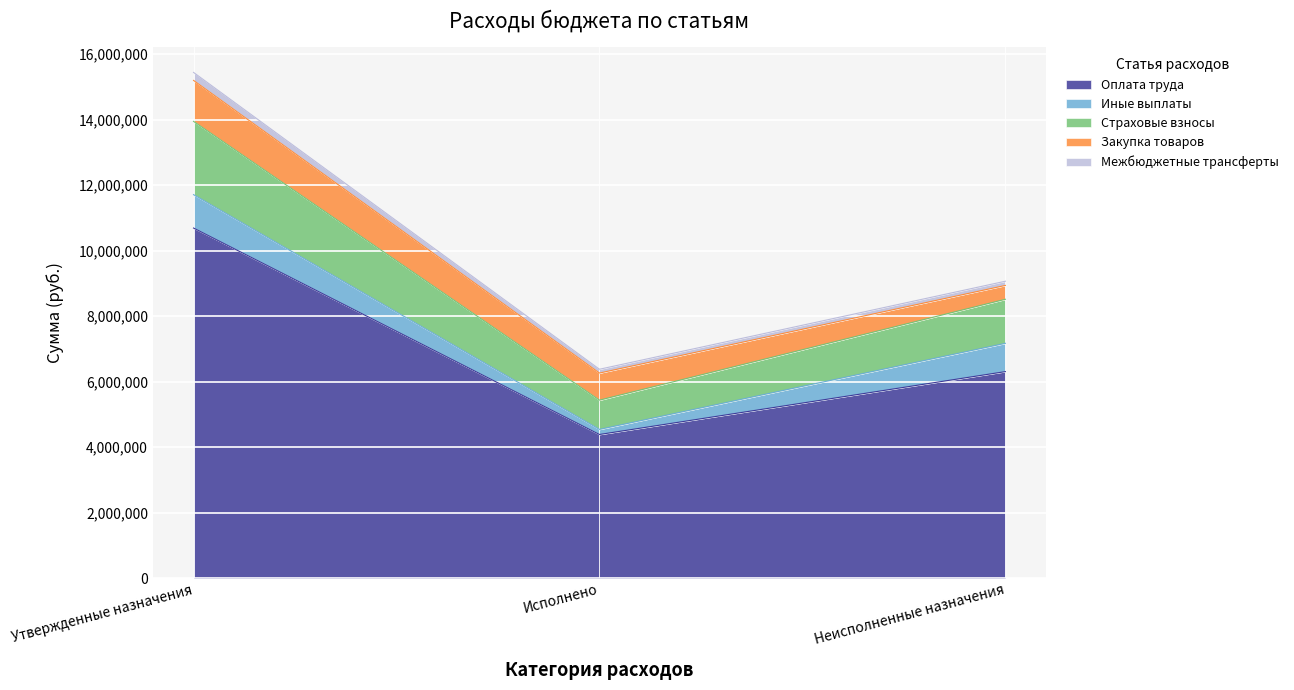

Which series has the largest range (max minus min)?

Оплата труда